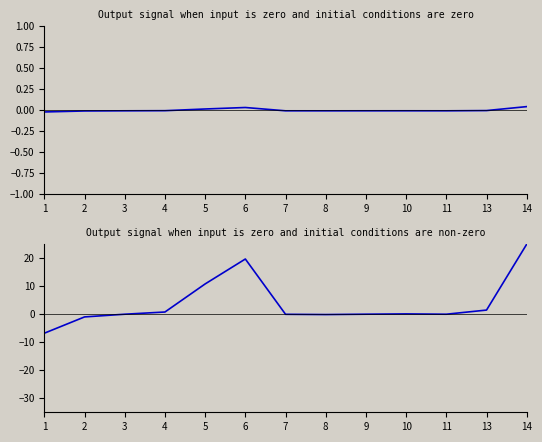

Count the number of categories in the chart.

13